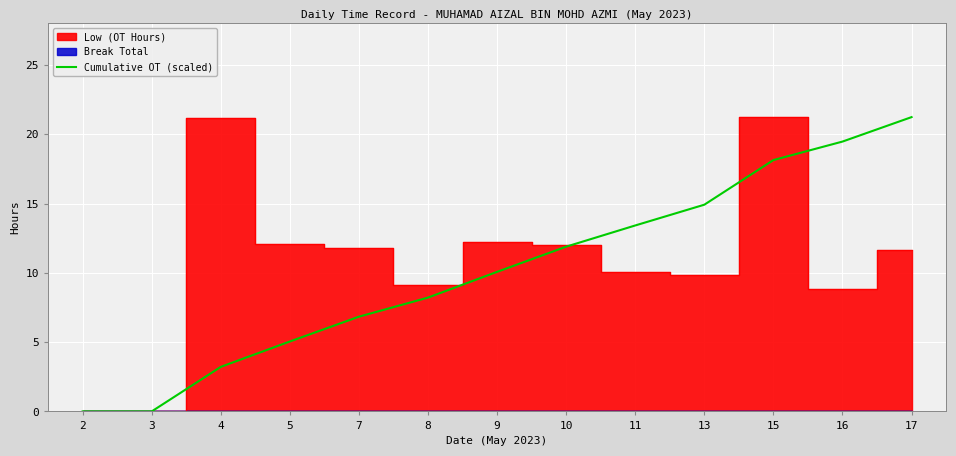

How many lines are shown in the chart?

1